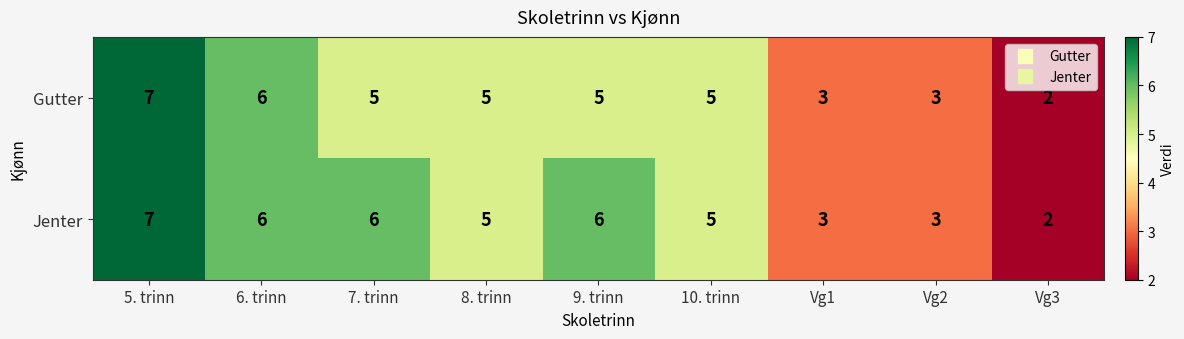

Reading left to right, list all the values displayed in this chart.

Gutter: 7	6	5	5	5	5	3	3	2
Jenter: 7	6	6	5	6	5	3	3	2